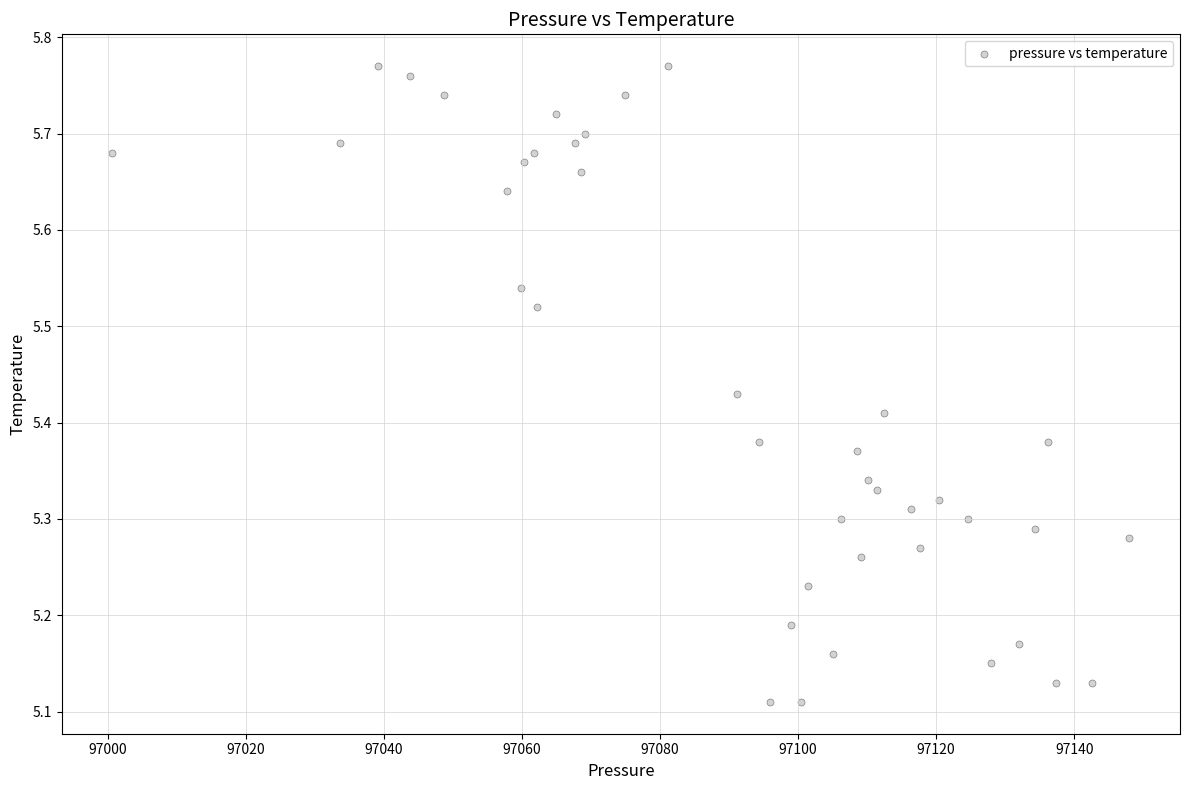

What is the range of Y values (max minus min)?

0.7